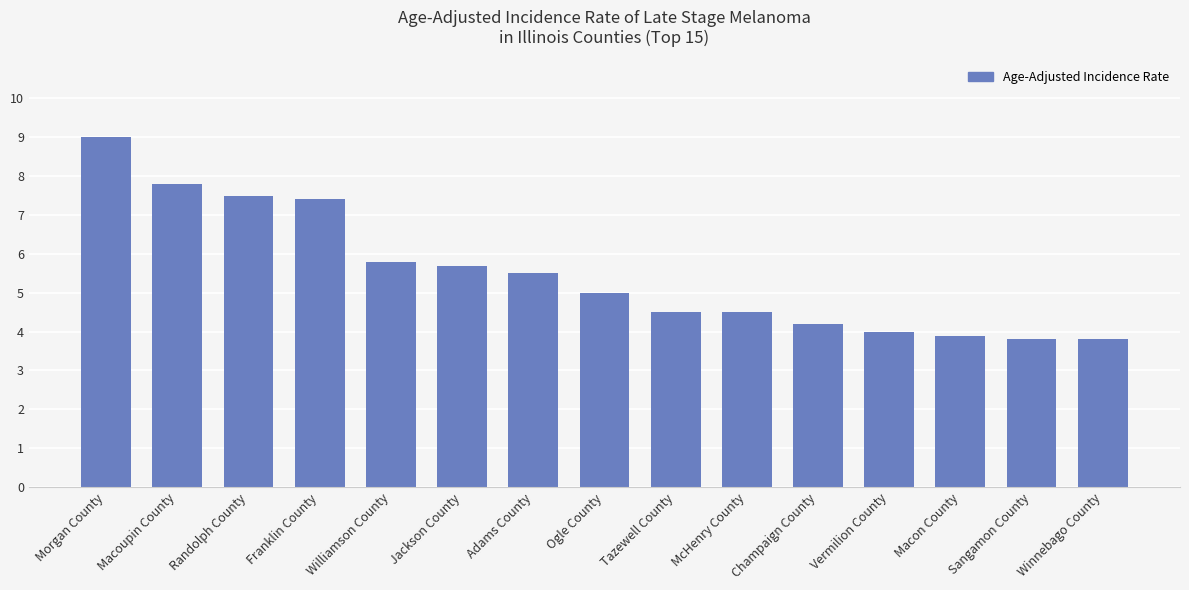

How many categories are shown in the chart?

15